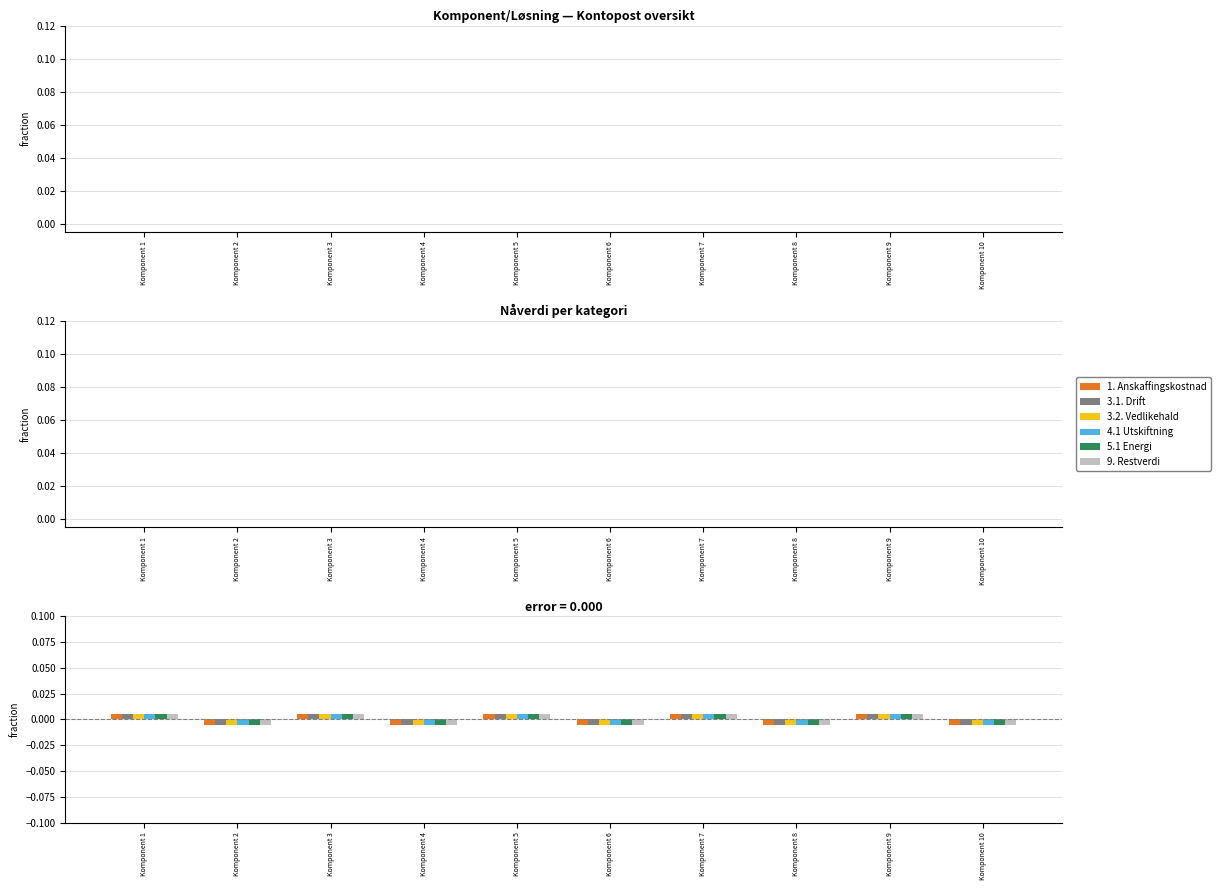

How many bars are there in each group?

6